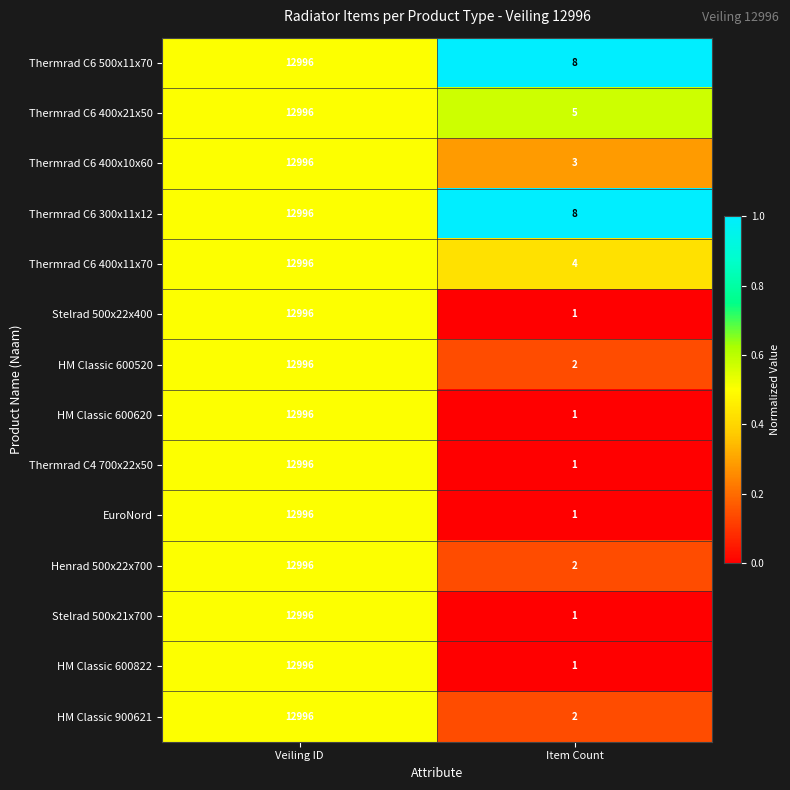

What is the sum of all HM Classic 600520 values?

12998